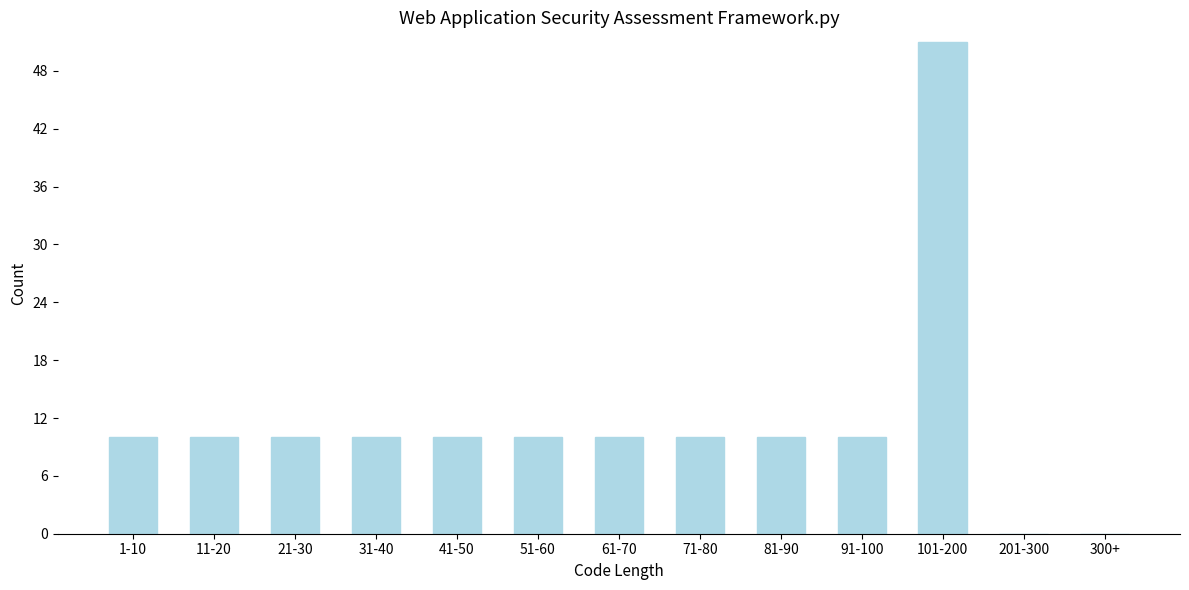

Reading right to left, what are all the values shown in this chart?

300+=0	201-300=0	101-200=51	91-100=10	81-90=10	71-80=10	61-70=10	51-60=10	41-50=10	31-40=10	21-30=10	11-20=10	1-10=10